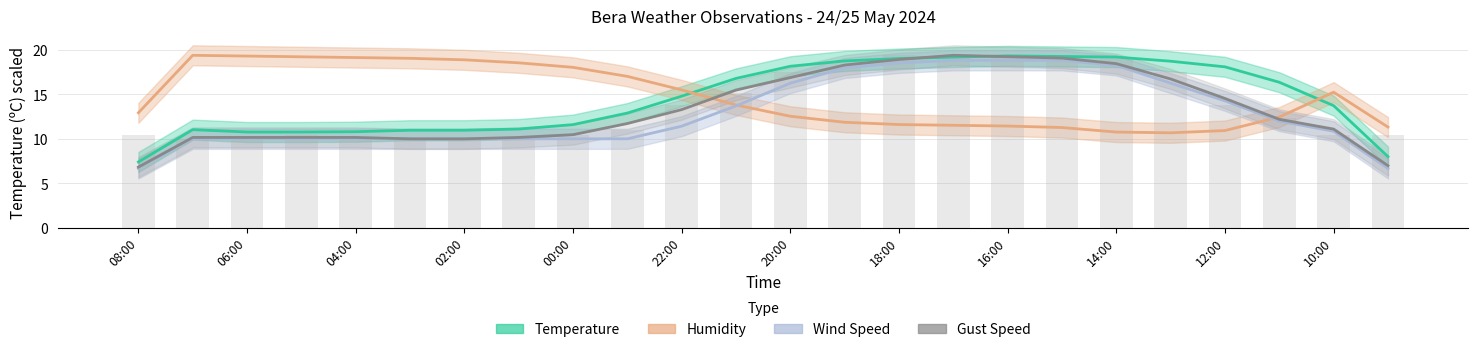

Which category has the lowest value across all series?

08:00